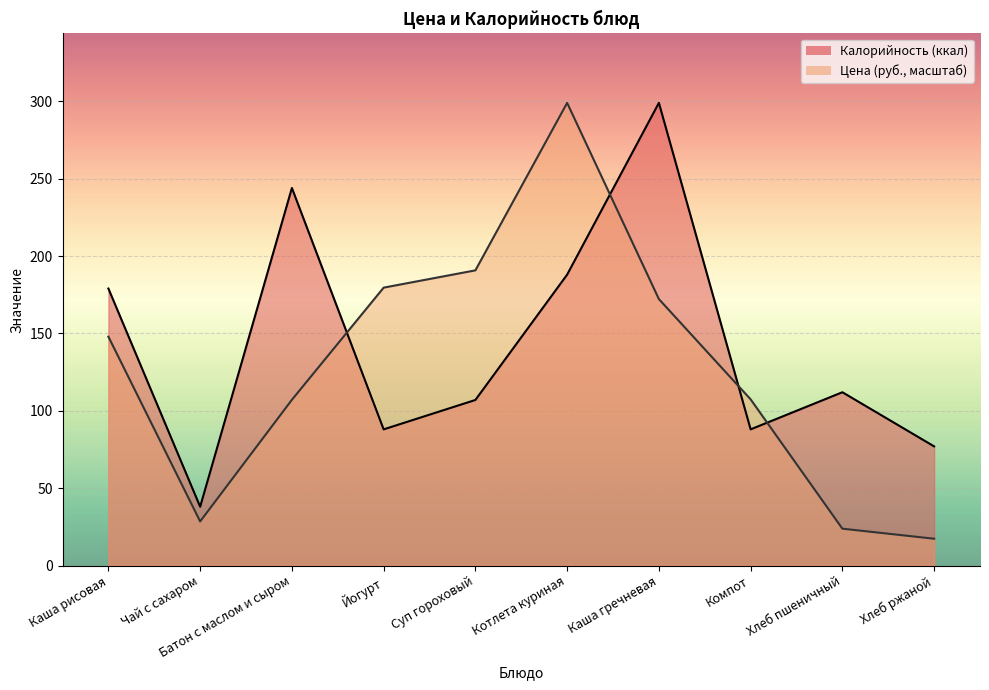

The Калорийность series shows 26.9 at Хлеб пшеничный. True or false?

False